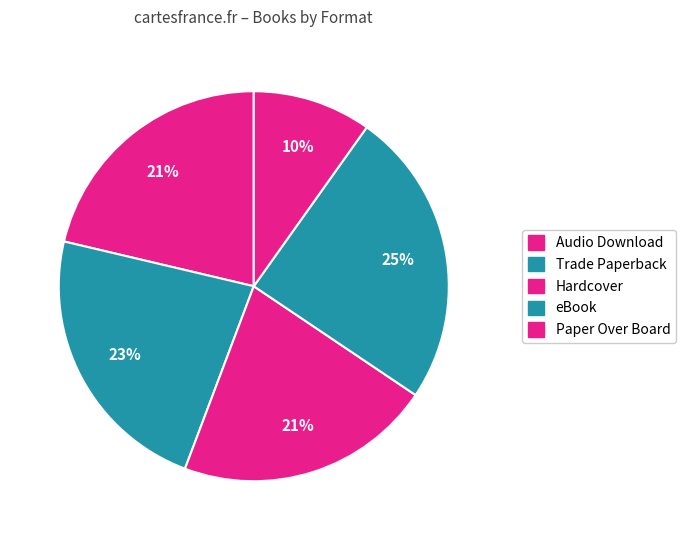

Count the number of slices in the pie.

5